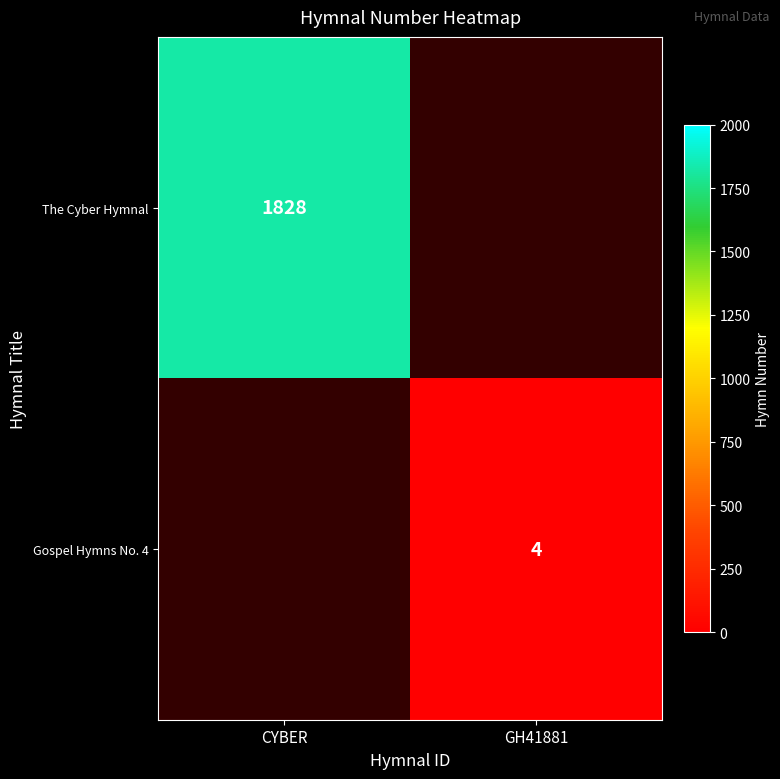

How many distinct data groups are displayed?

2